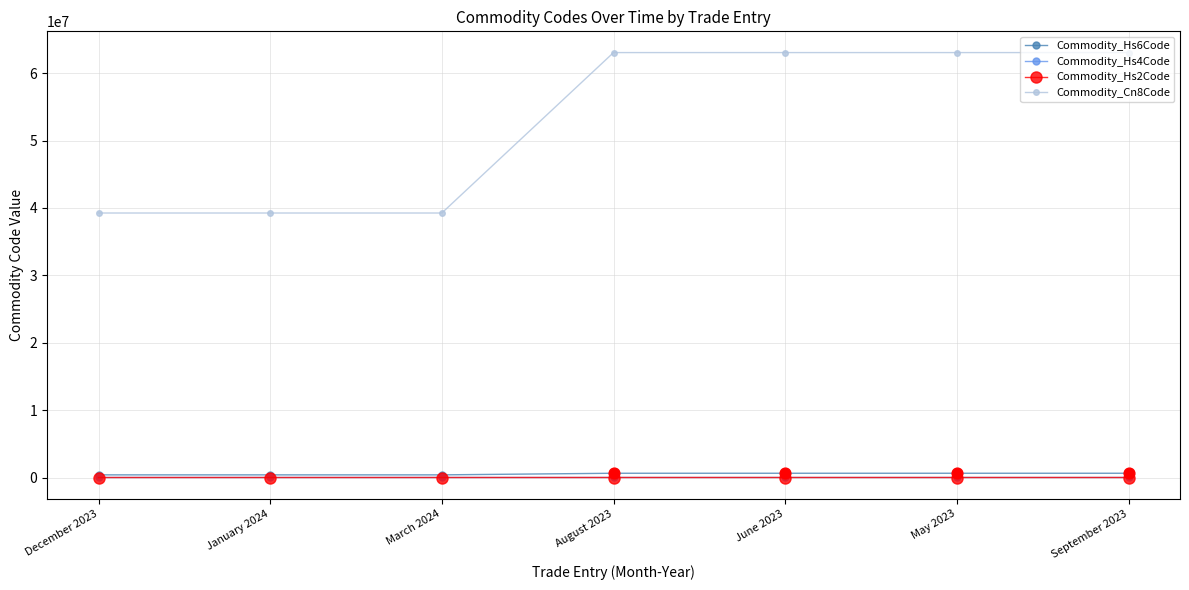

Which series has the largest range (max minus min)?

Commodity_Cn8Code